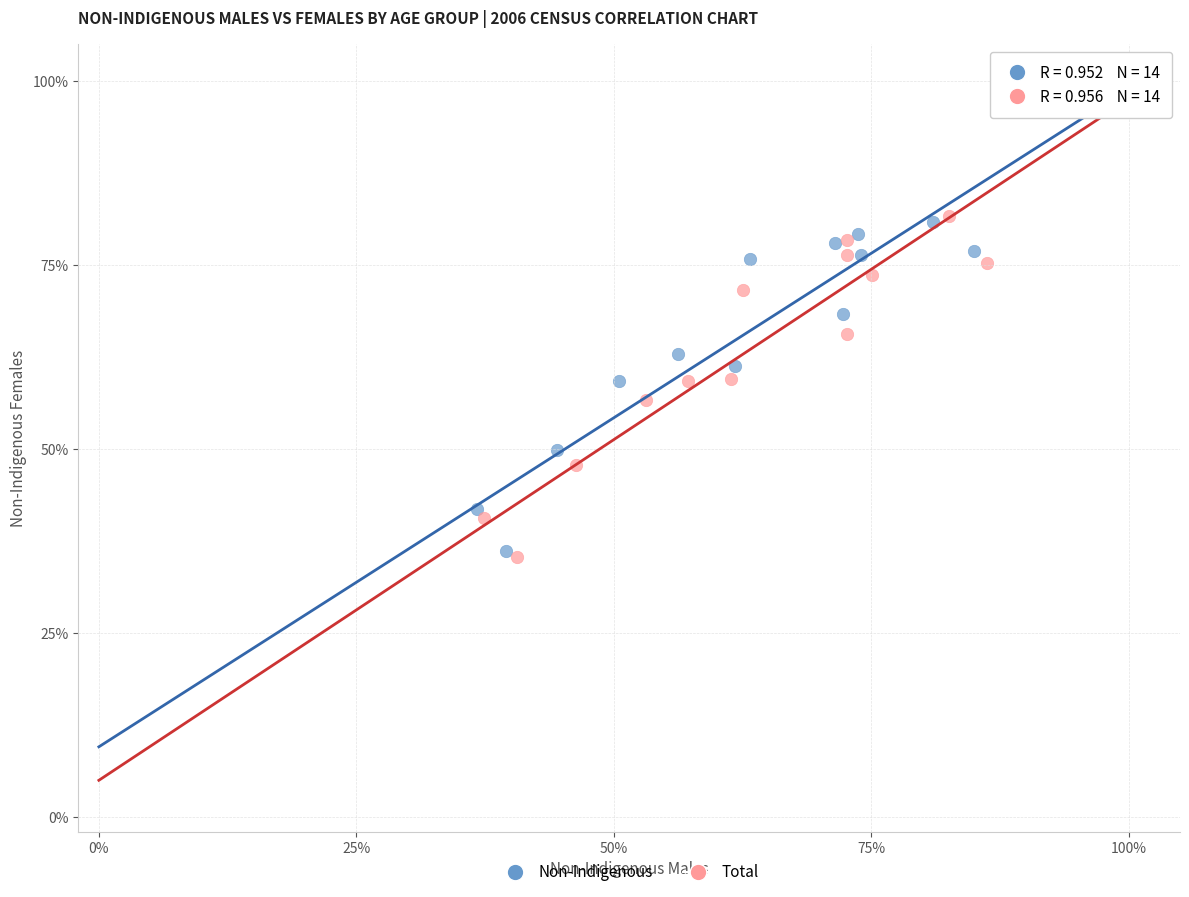

What are all the series names shown in the legend?

Non-Indigenous, Total